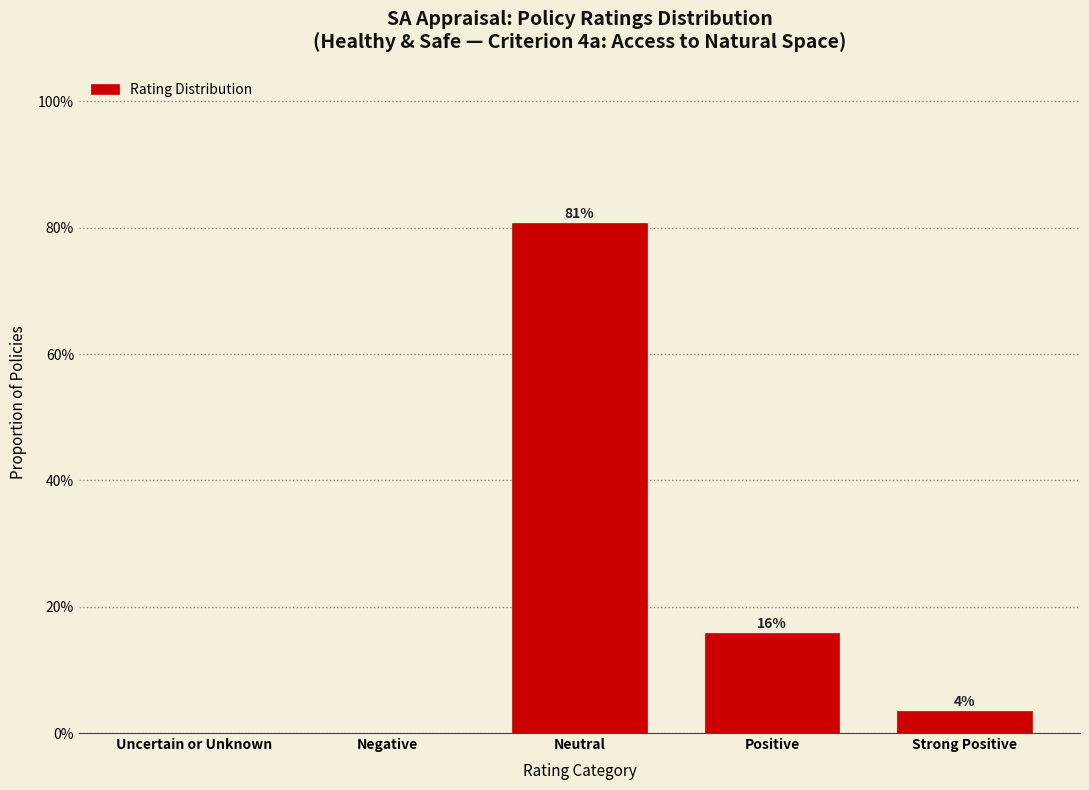

Are the bars horizontal?

No